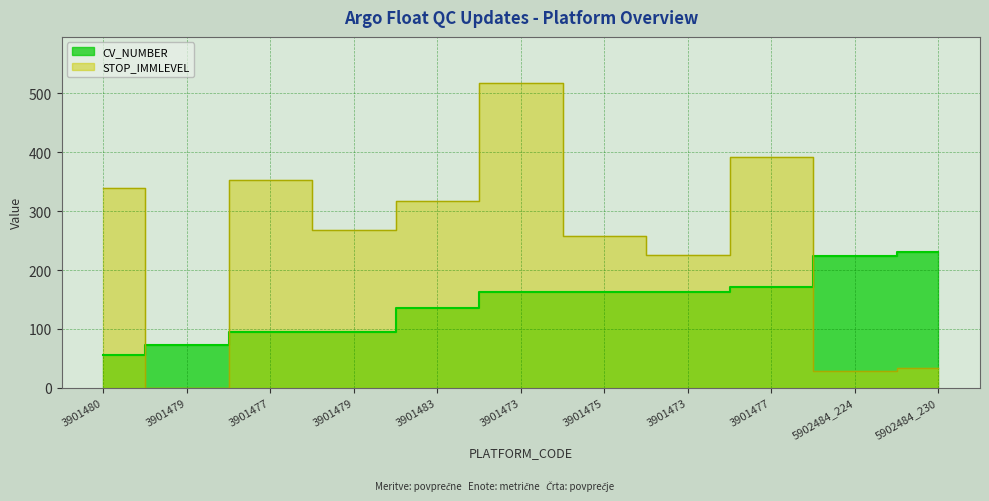

How many lines are shown in the chart?

2